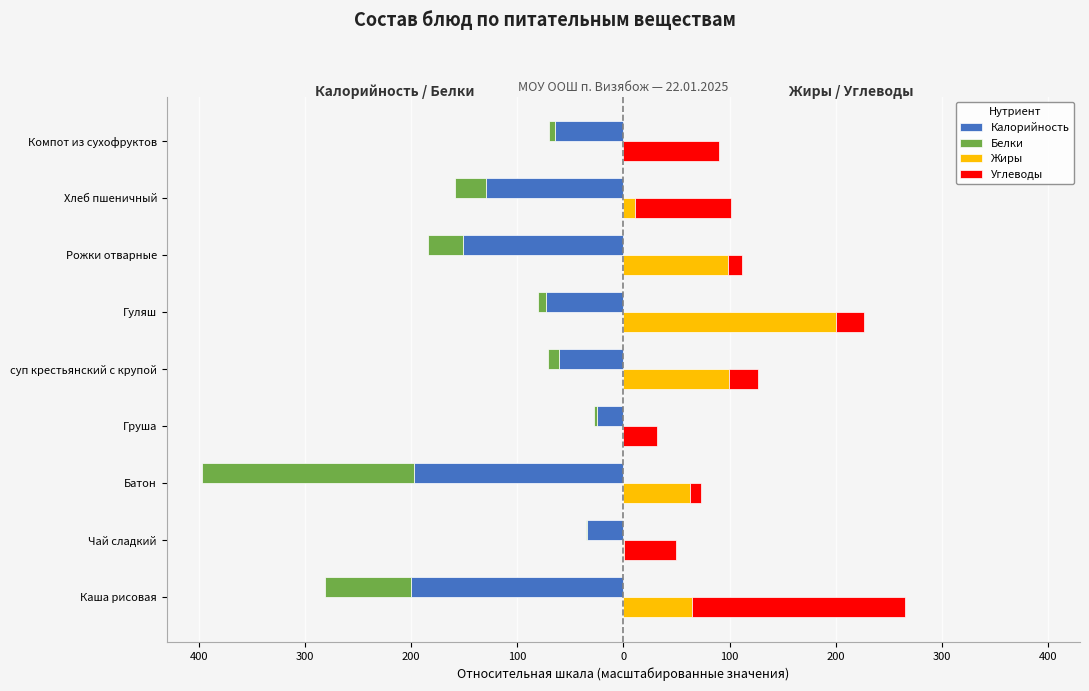

What is the difference between the maximum and minimum values in the Белки series?

199.6